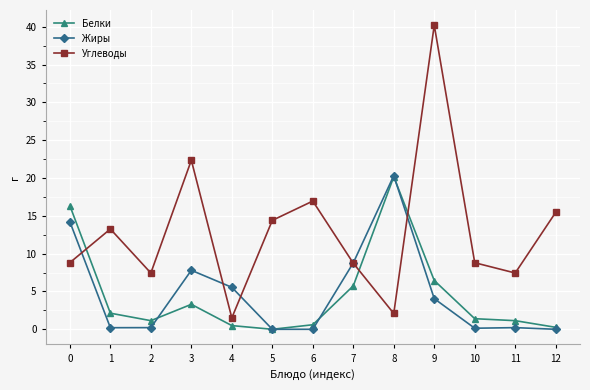

Which series ends up on top after the final intersection of Углеводы and Белки?

Углеводы